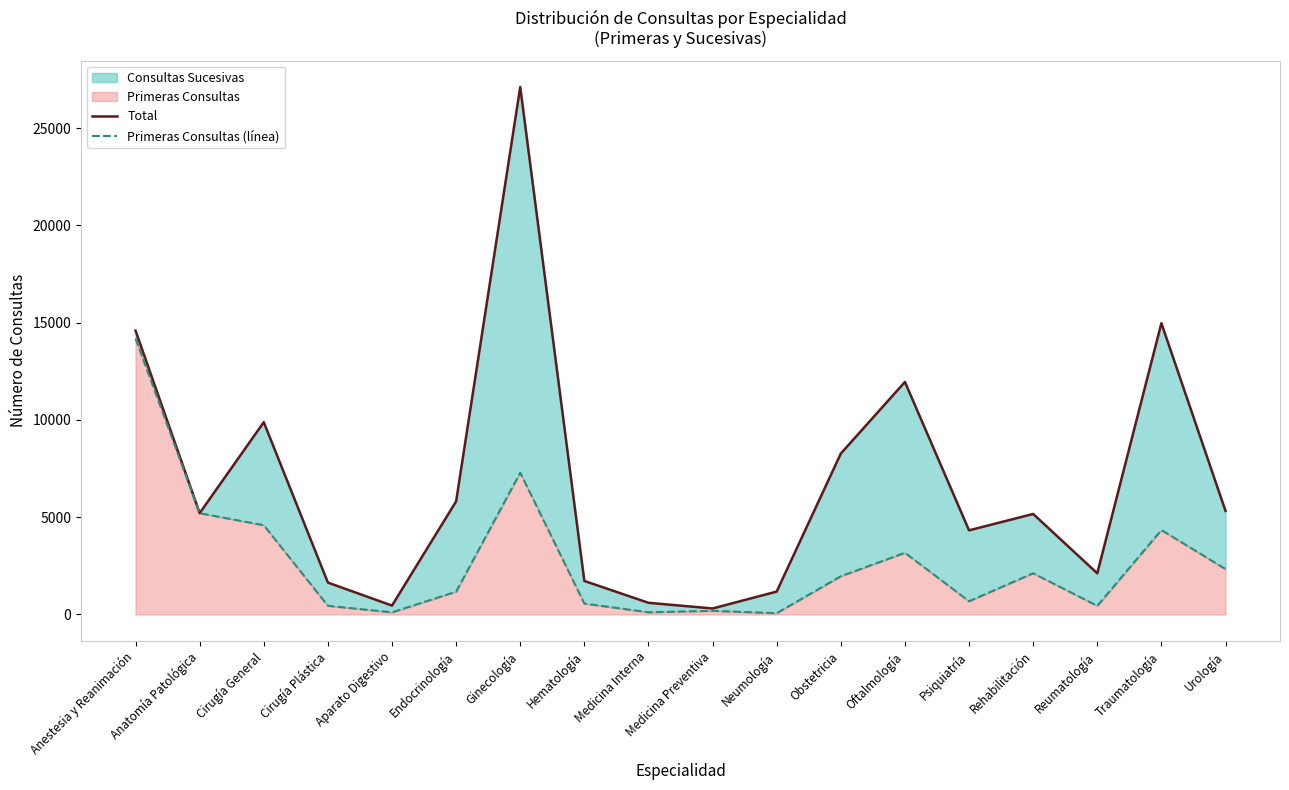

What is the label of the 9th point from the left?

Medicina Interna